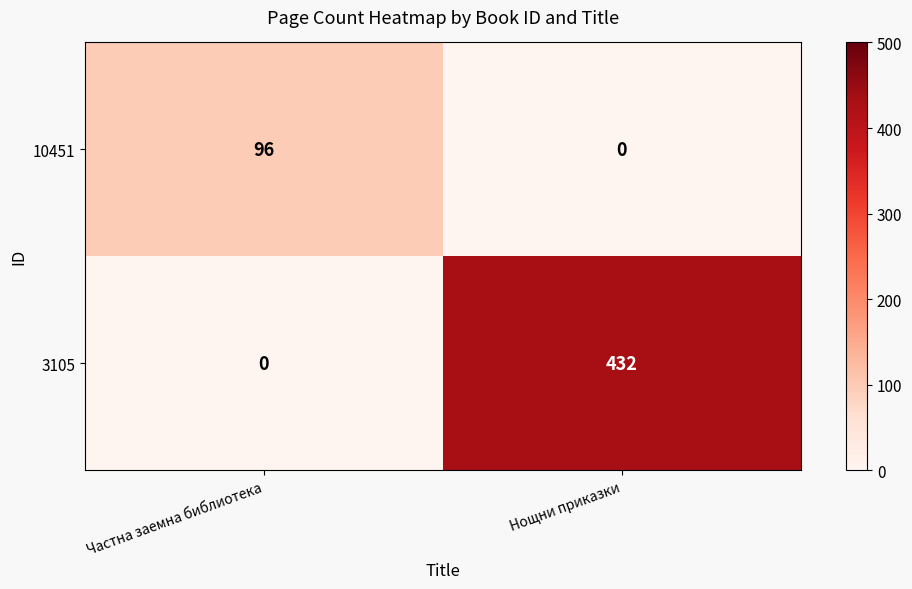

At which category is the sum across all series the highest?

Нощни приказки